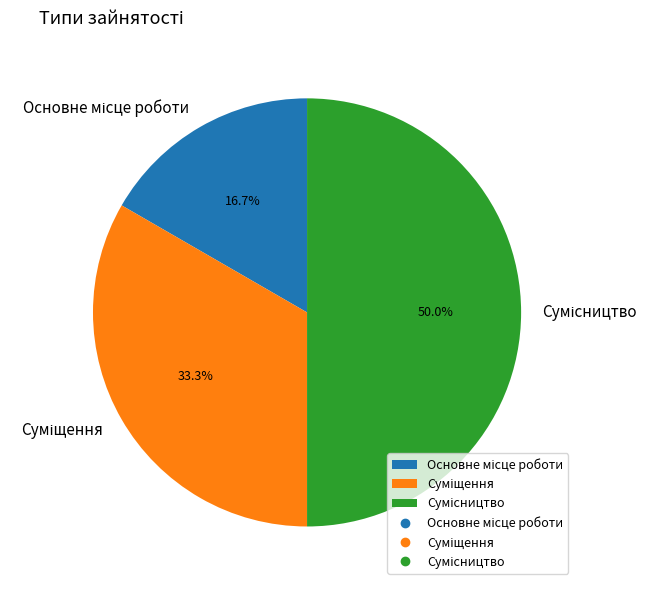

How many slices are in this pie chart?

3